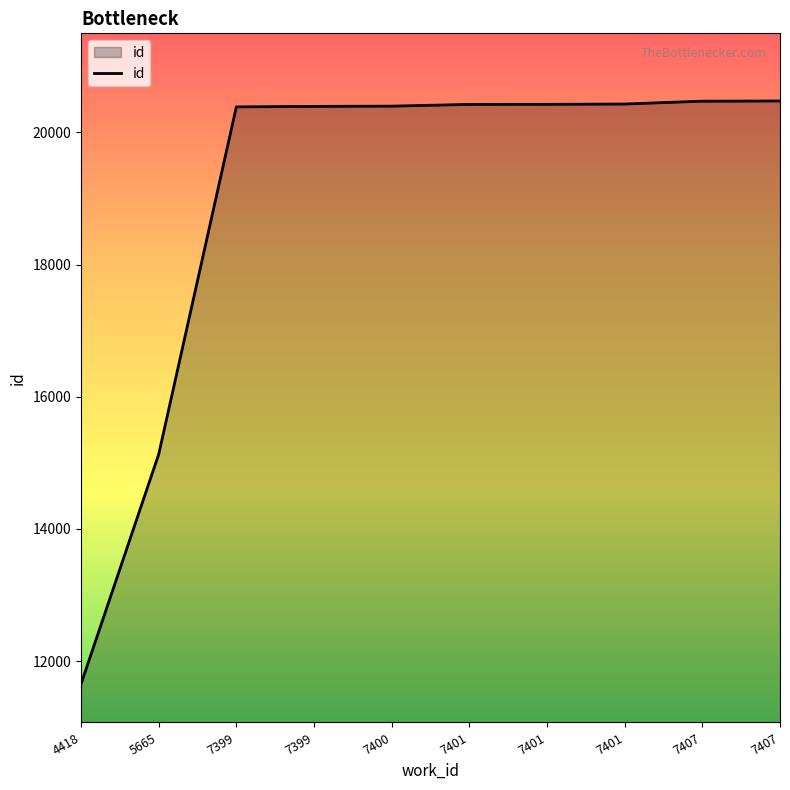

What is the difference between the second highest and second lowest values?

5344